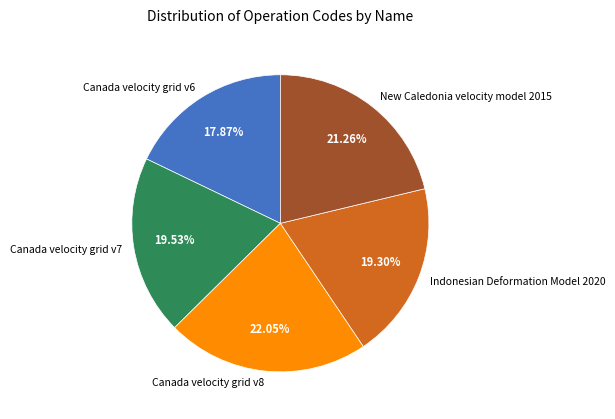

Which category has the smallest portion of the pie?

Canada velocity grid v6